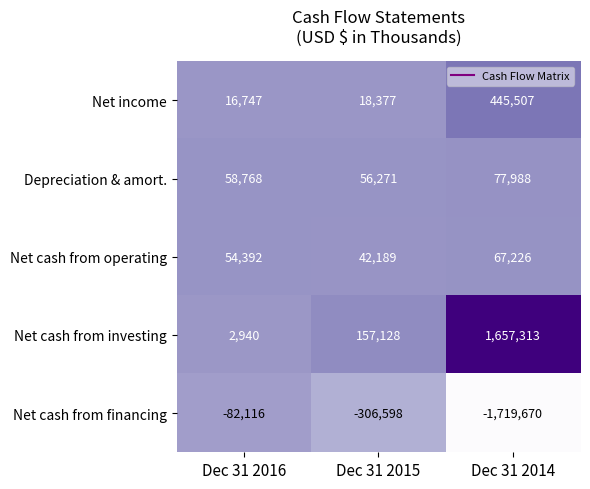

Reading left to right, what are all the values shown in this chart?

Net income: Dec 31 2016=16747	Dec 31 2015=18377	Dec 31 2014=445507
Depreciation & amort.: Dec 31 2016=58768	Dec 31 2015=56271	Dec 31 2014=77988
Net cash from operating: Dec 31 2016=54392	Dec 31 2015=42189	Dec 31 2014=67226
Net cash from investing: Dec 31 2016=2940	Dec 31 2015=157128	Dec 31 2014=1657313
Net cash from financing: Dec 31 2016=-82116	Dec 31 2015=-306598	Dec 31 2014=-1719670